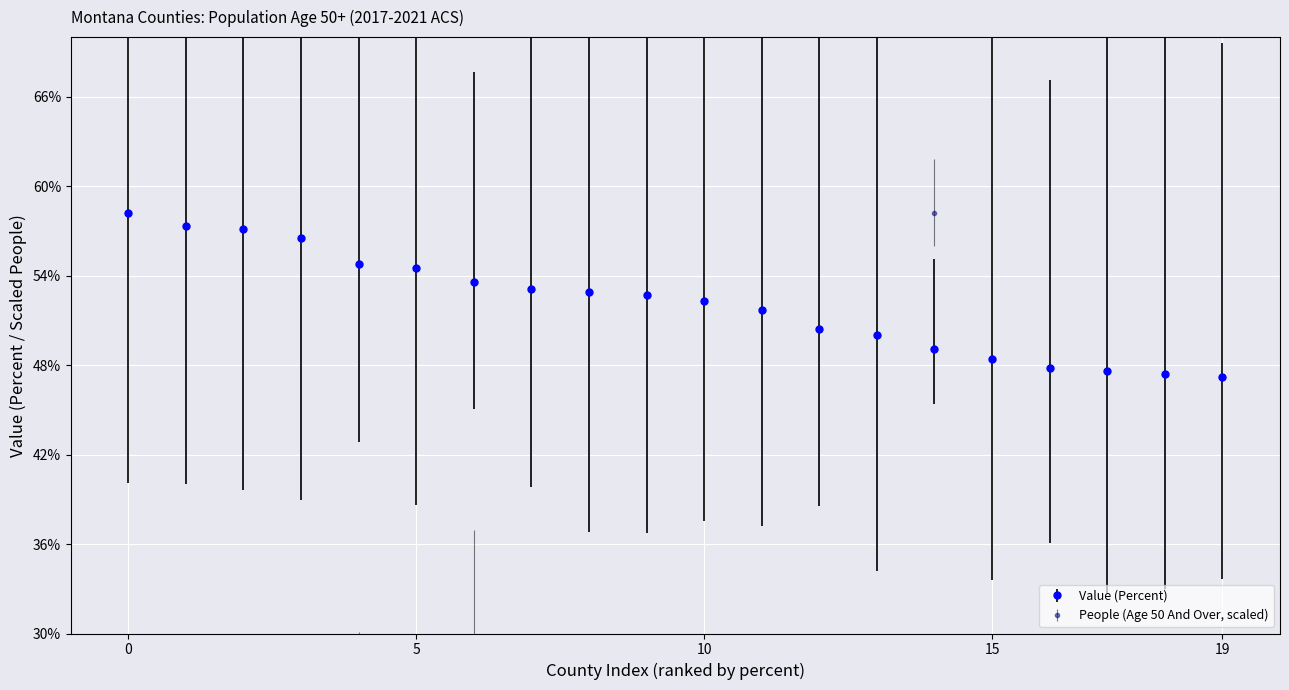

What is the lowest value of the Value (Percent) series?

47.2